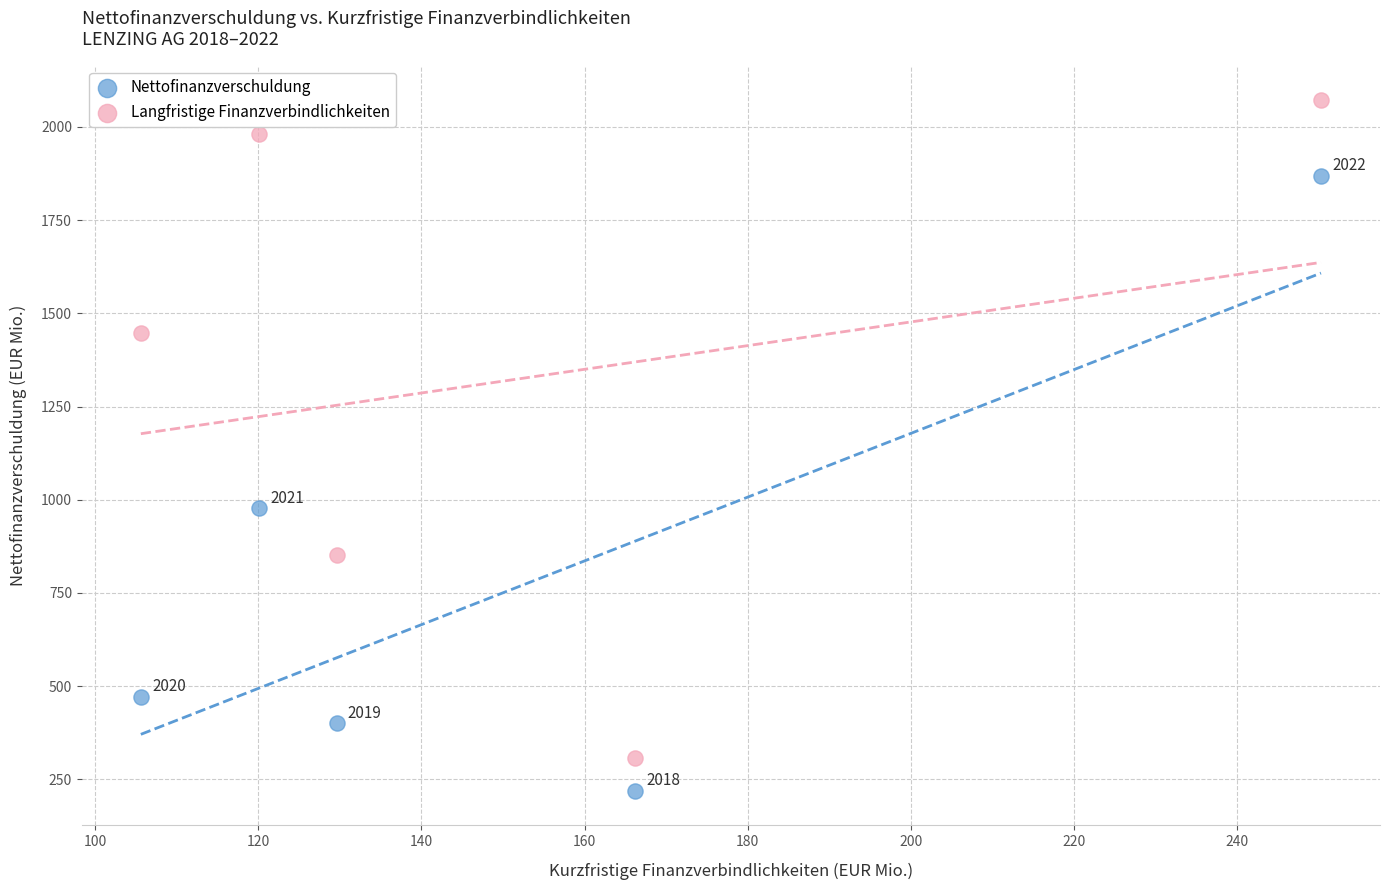

Which series contains the lowest Y value?

Nettofinanzverschuldung